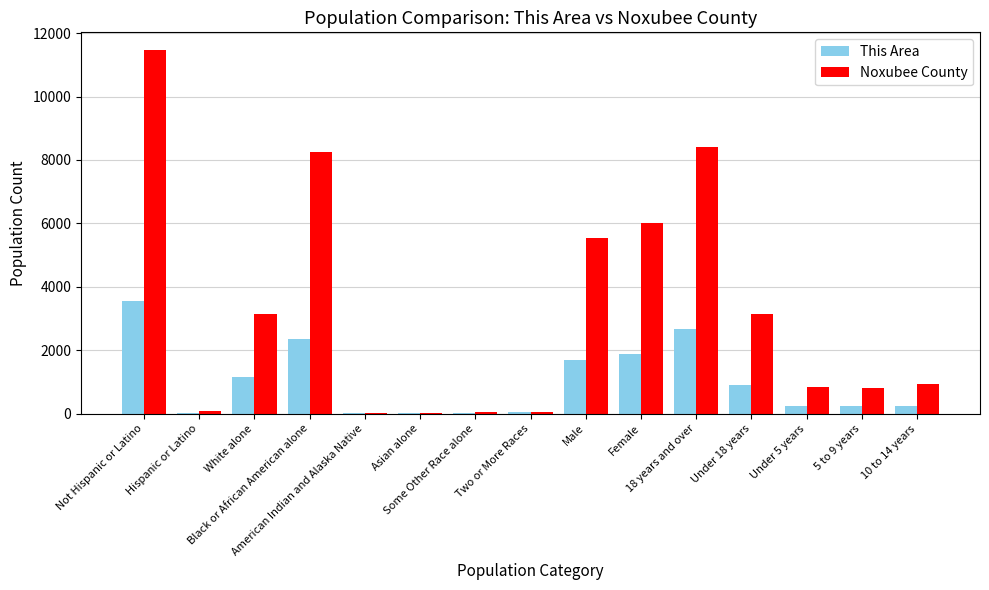

What are all the series names shown in the legend?

This Area, Noxubee County